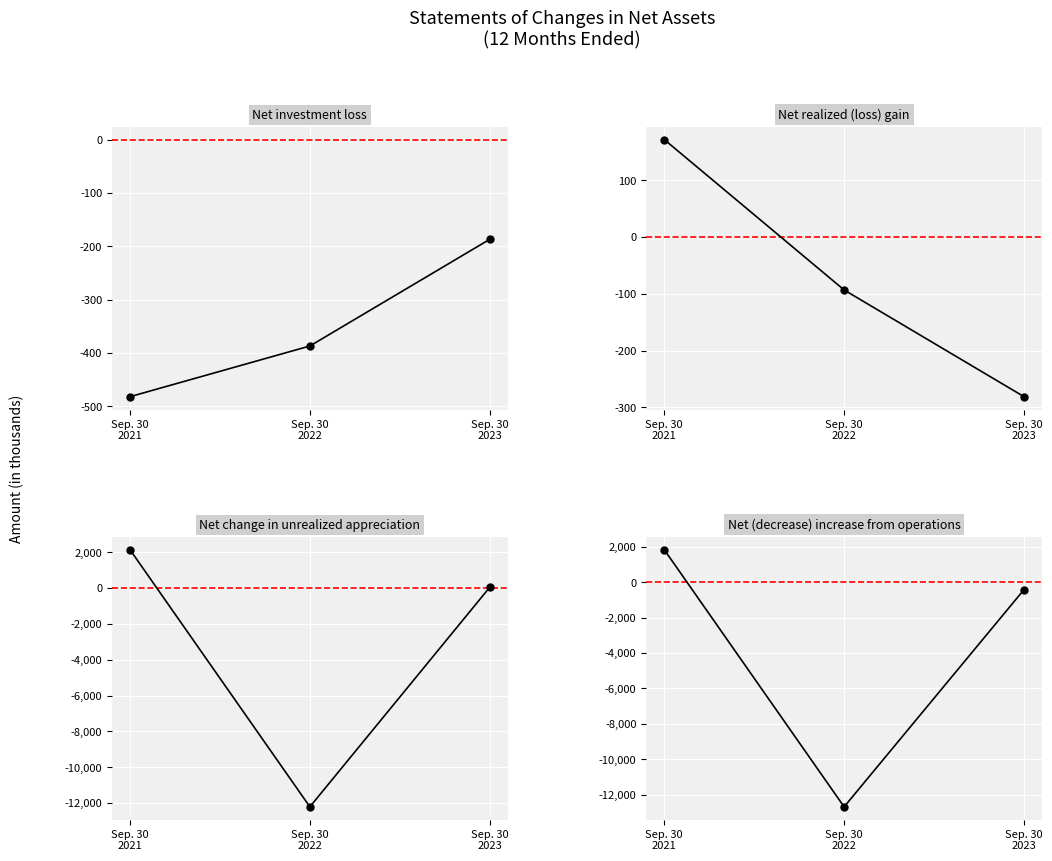

At which label does Net change in unrealized appreciation first exceed 51?

Sep. 30
2021